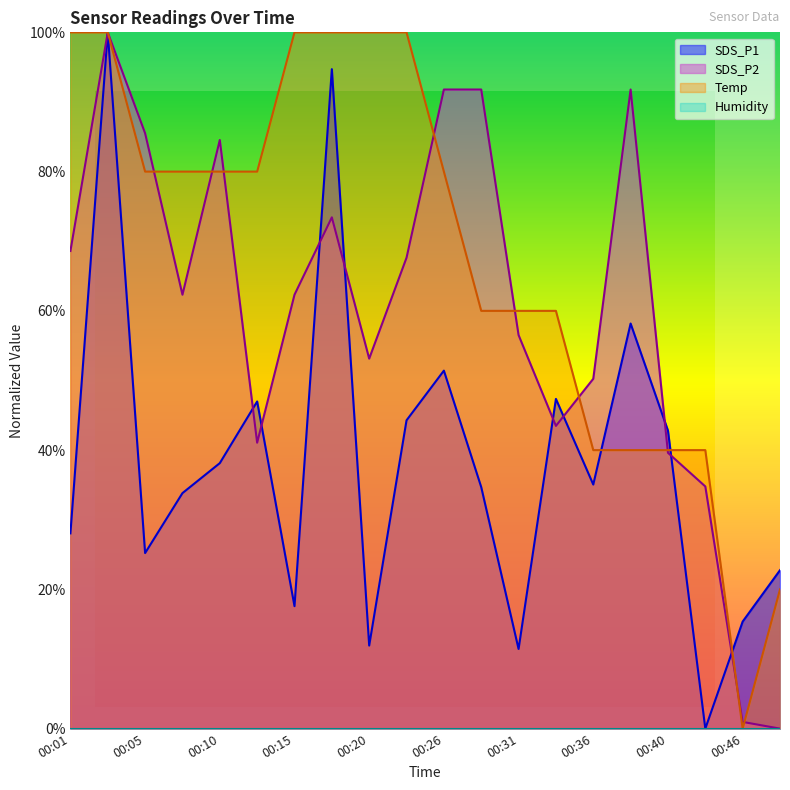

List the series in order of their peak value, highest first.

SDS_P1, SDS_P2, Temp